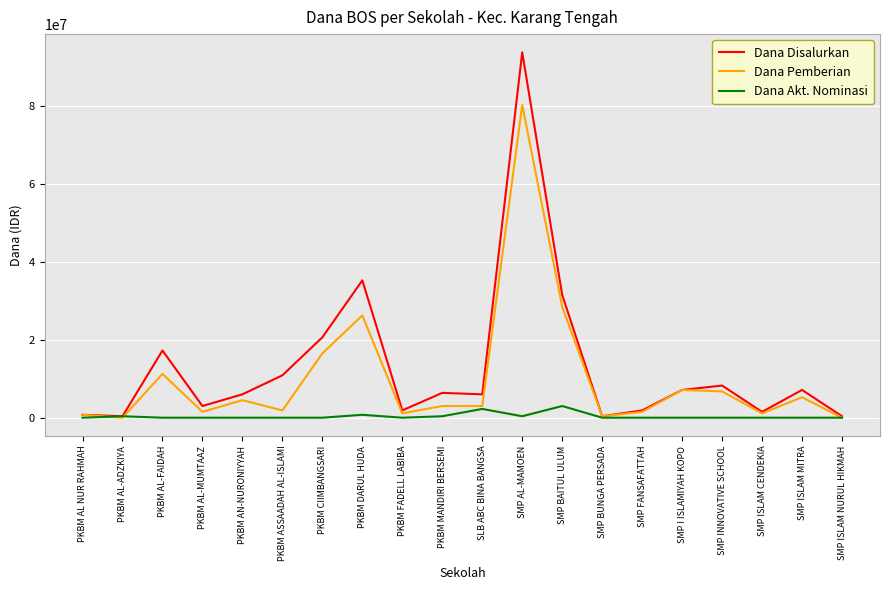

What is the highest value of the Dana Pemberian series?

80250000